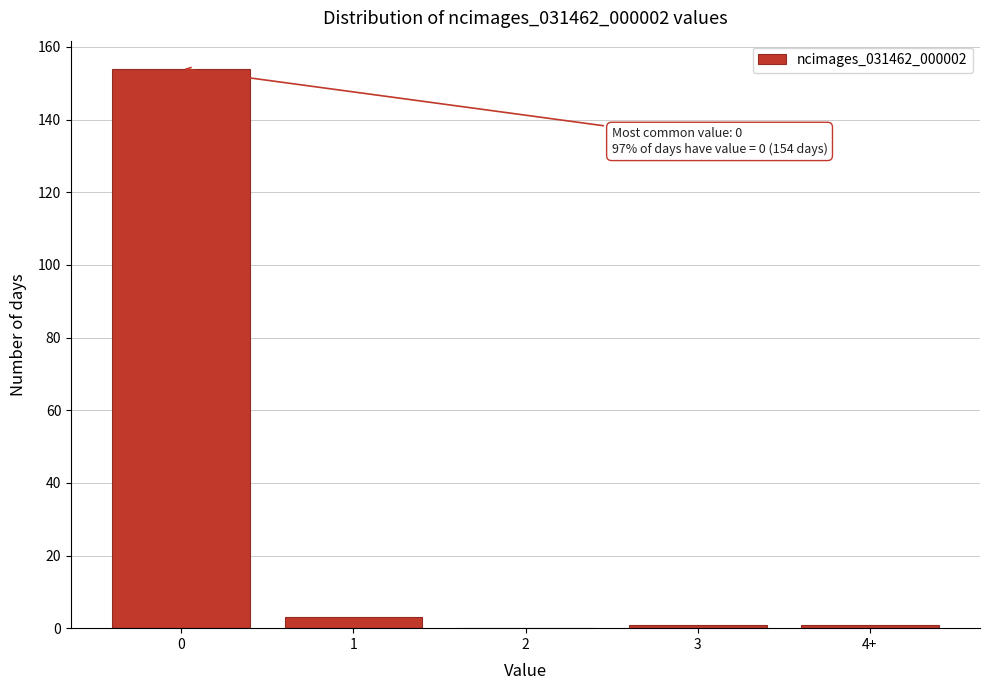

Reading right to left, extract all data points from this chart.

4+=1	3=1	2=0	1=3	0=154